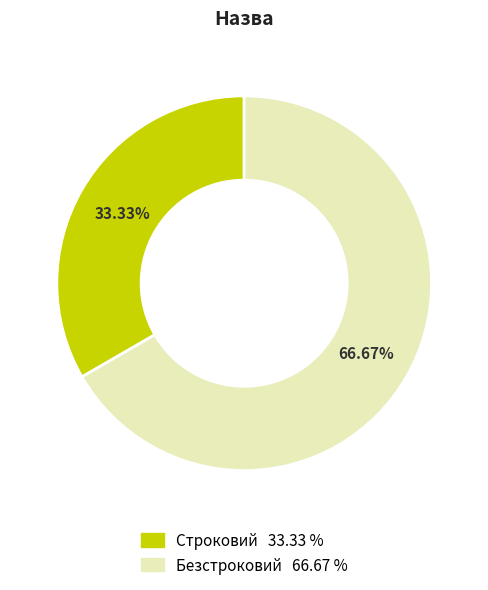

What is the largest slice in the pie chart?

Безстроковий